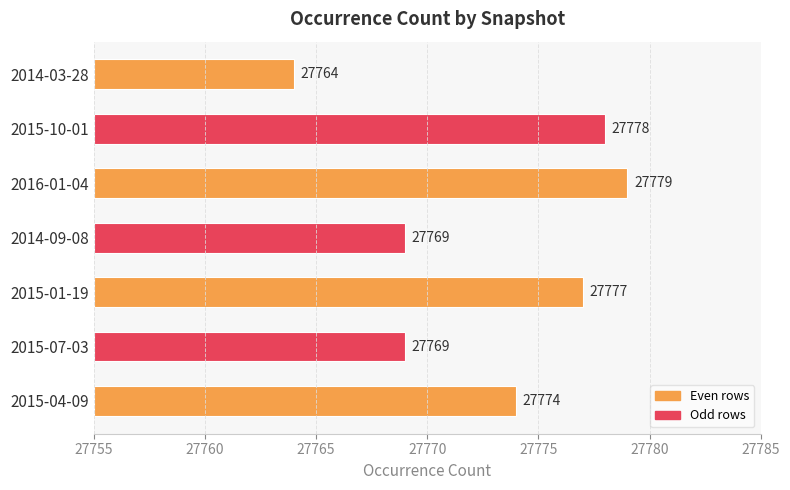

Are the bars grouped side by side (vs. stacked)?

No